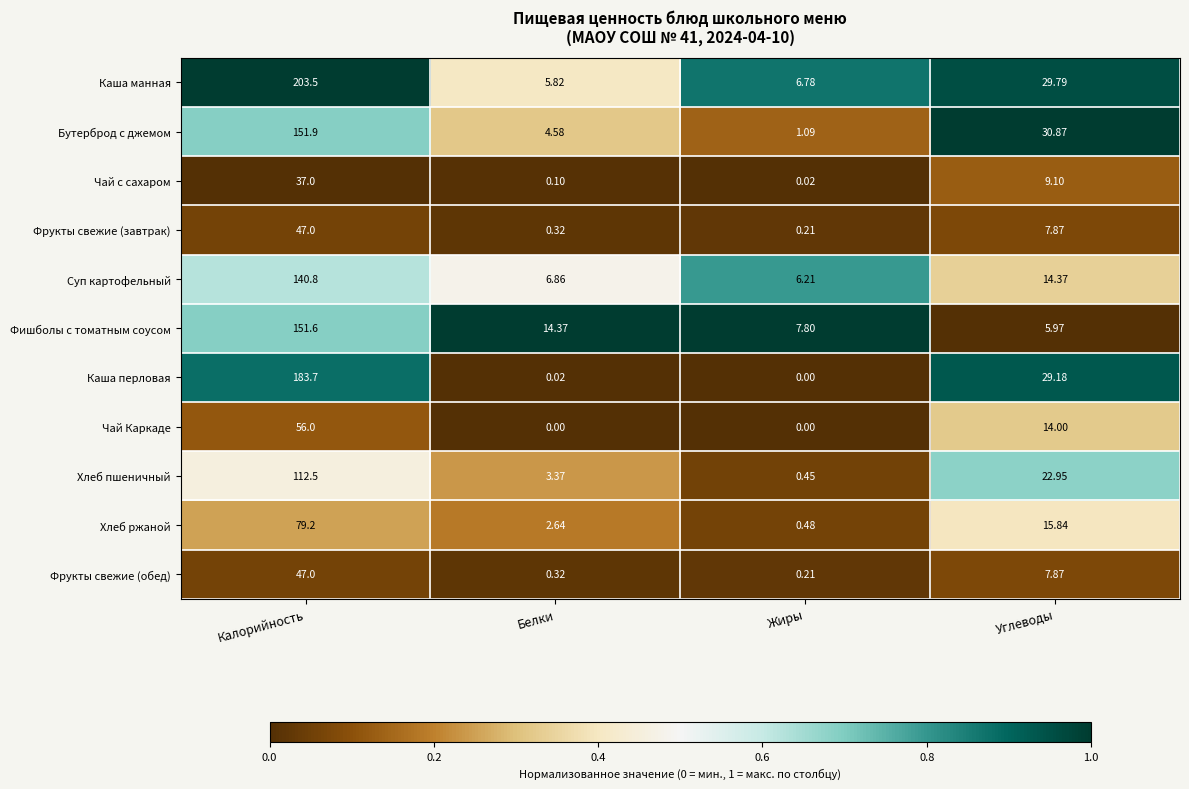

List the labels in order of Фрукты свежие (завтрак) value, smallest first.

Жиры, Белки, Углеводы, Калорийность